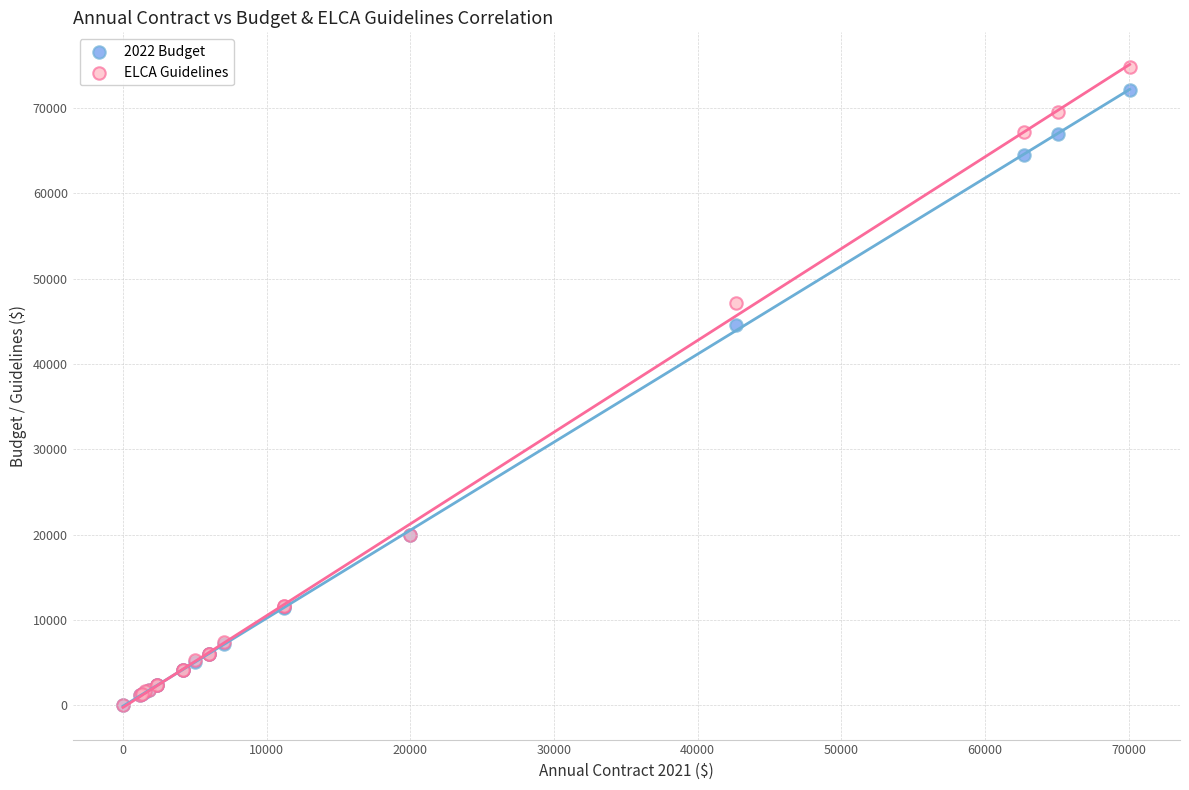

Which series has the largest Y range (max minus min)?

ELCA Guidelines